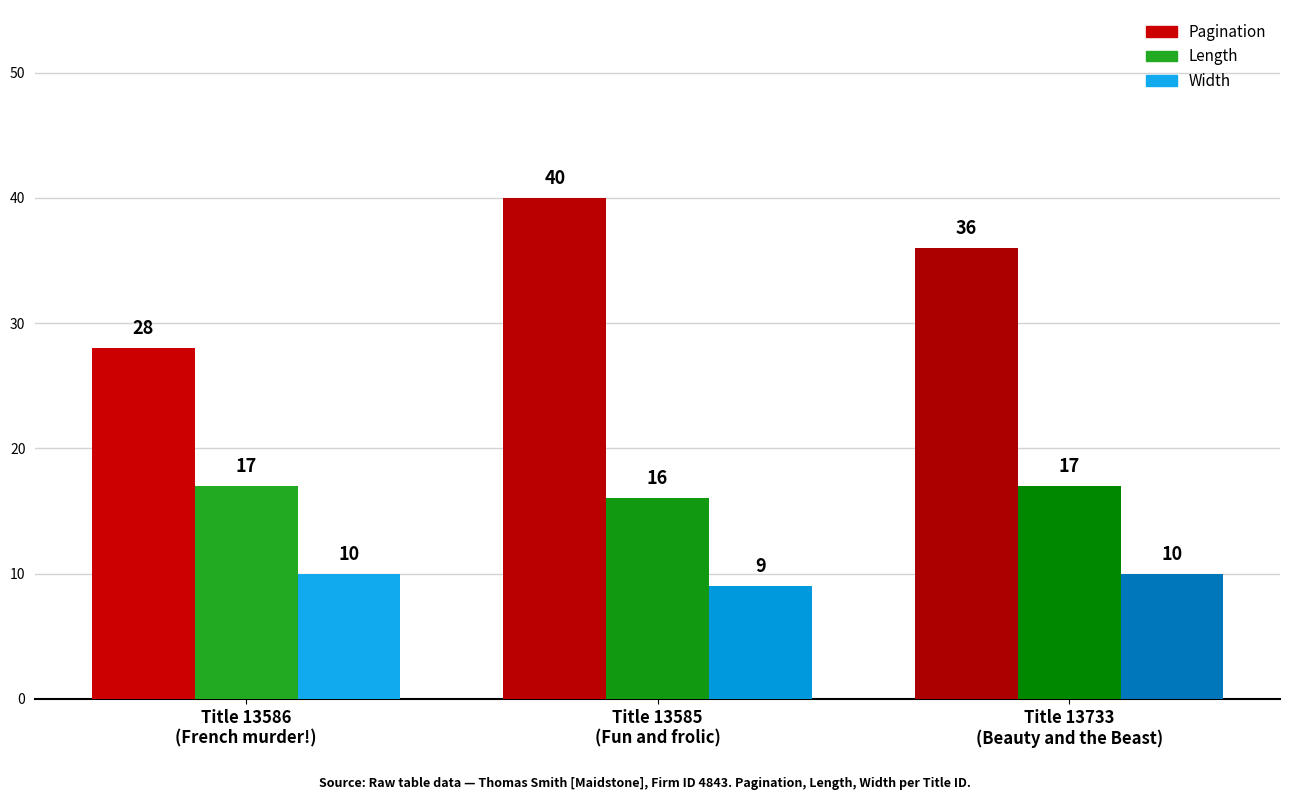

Does the chart contain any negative values?

No